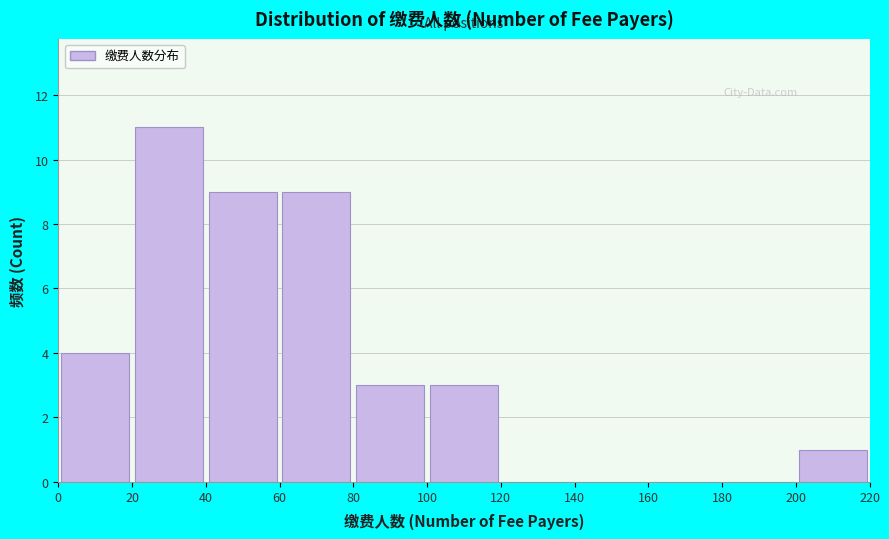

Reading left to right, list every bar in this chart as the range it spans on the x-axis followed by its height. The values are not printed on the chart, so give them approximately, as read against the axis.

0 to 20: 4
20 to 40: 11
40 to 60: 9
60 to 80: 9
80 to 100: 3
100 to 120: 3
120 to 140: 0
140 to 160: 0
160 to 180: 0
180 to 200: 0
200 to 220: 1